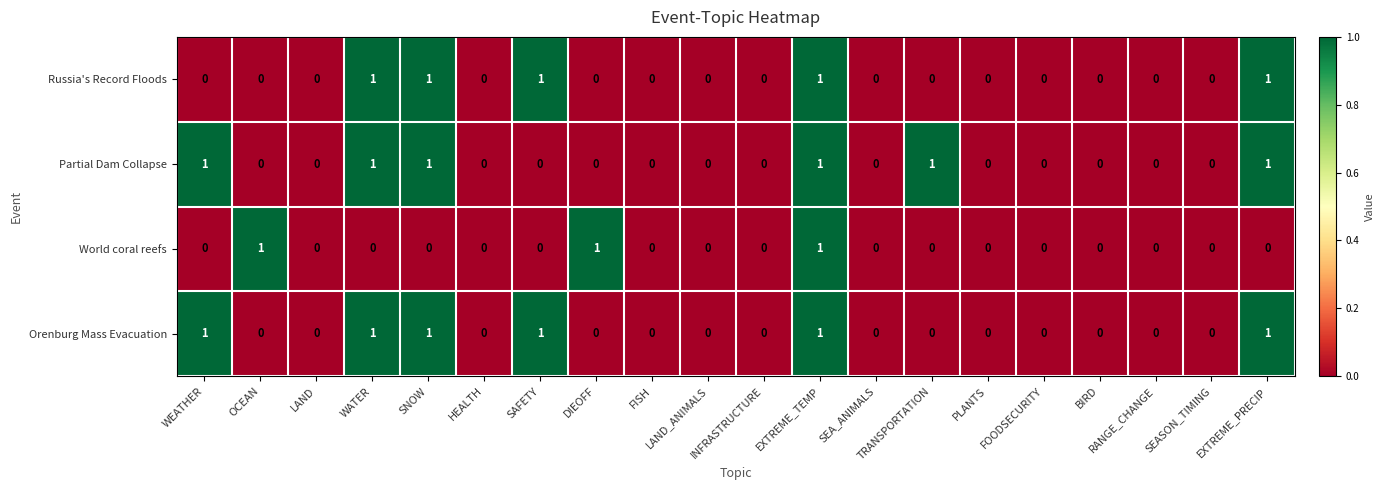

What is the total value across all series at EXTREME_TEMP?

4